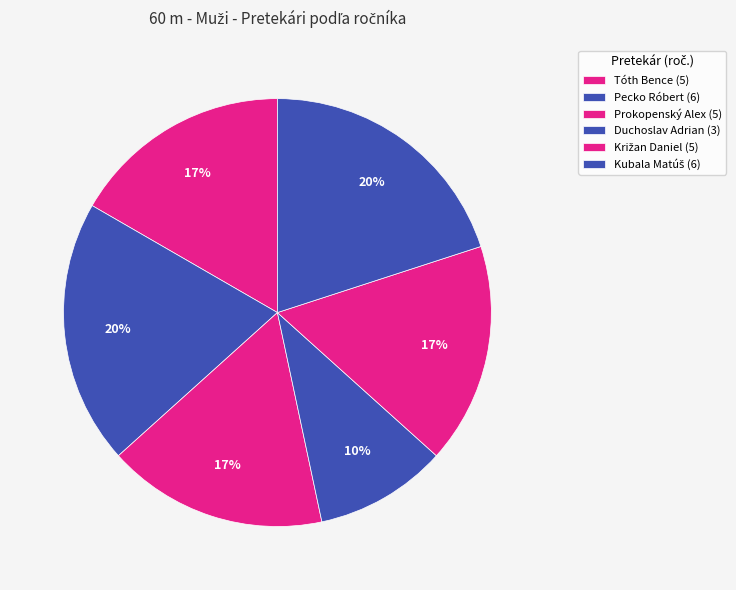

To the nearest percent, what is the combined percentage of Pecko Róbert and Križan Daniel?

37%